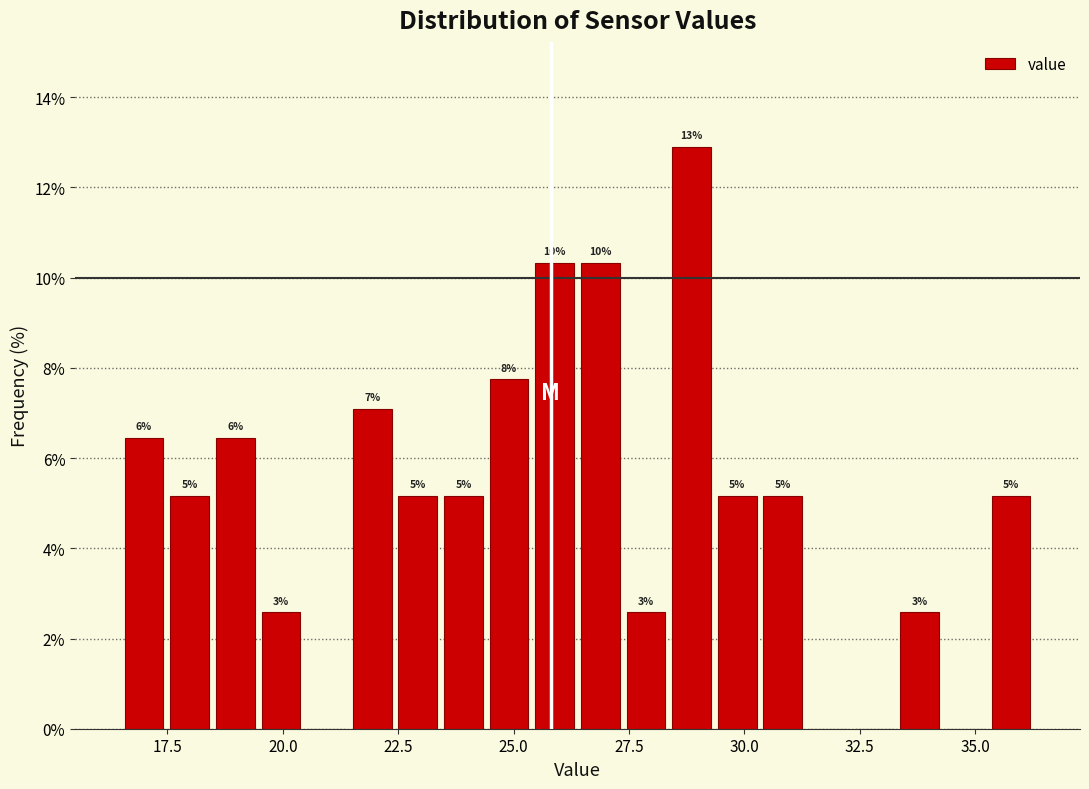

Around what value on the x-axis is the tallest bar? Give the approximate position of its centre, as read against the axis.

29.0